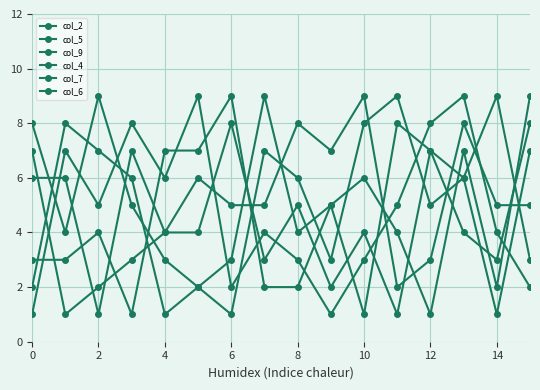

How many data points does each series have?

16